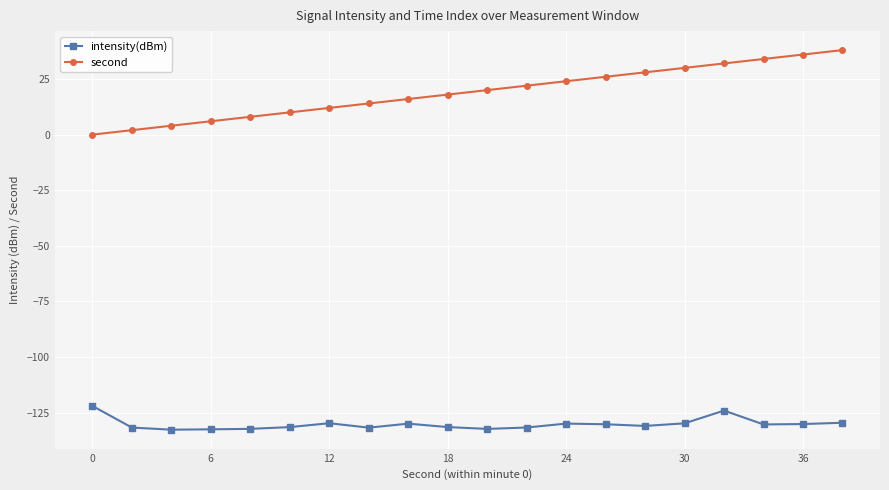

Rank the series by their average value, from highest to lowest.

second, intensity(dBm)